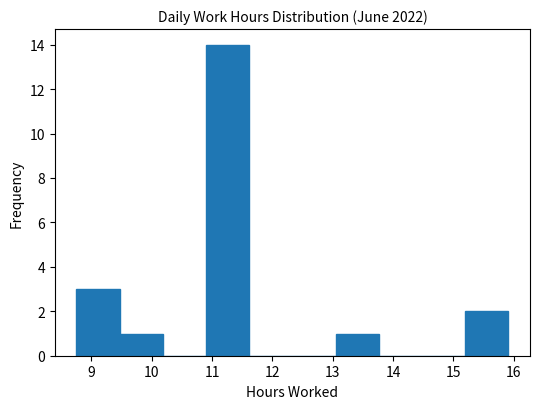

Reading left to right, transcribe this chart: for each bar, give the range it covers on the x-axis and its height. Neither the bar edges nor the heights are printed on the chart, so give them approximately, as read against the axes.

8.8 to 9.5: 3
9.5 to 10.2: 1
10.2 to 10.9: 0
10.9 to 11.6: 14
11.6 to 12.3: 0
12.3 to 13.0: 0
13.0 to 13.8: 1
13.8 to 14.5: 0
14.5 to 15.2: 0
15.2 to 15.9: 2